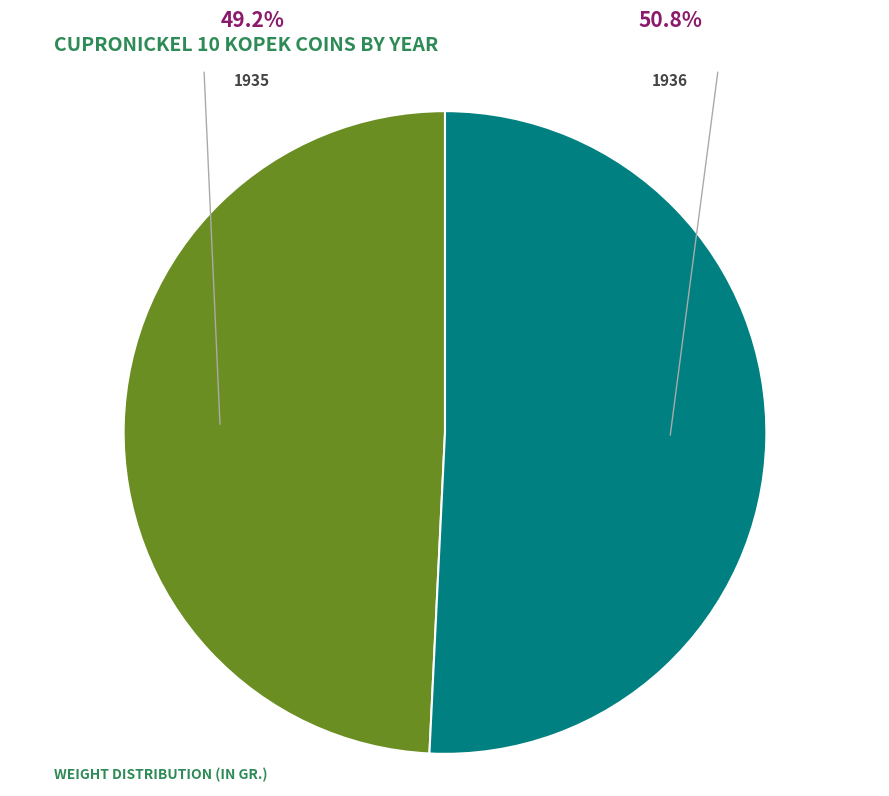

Rank the categories by value from lowest to highest.

1935, 1936